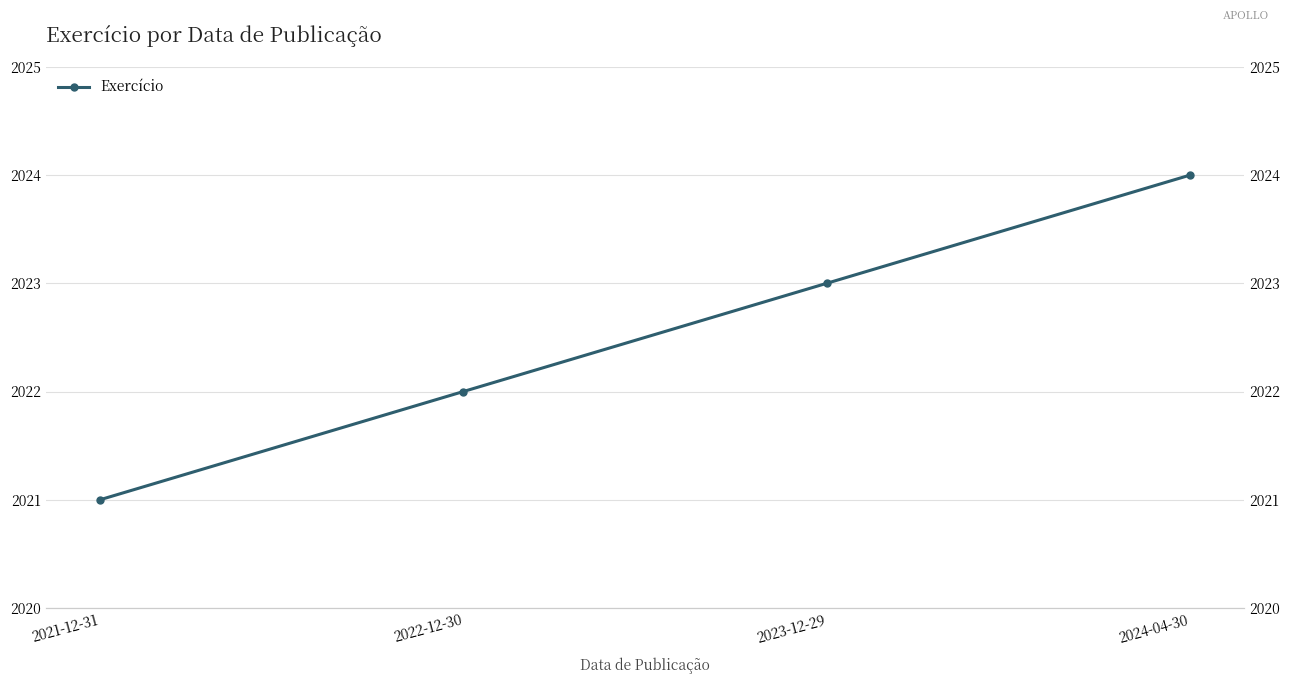

What value does the data have at 2021-12-31?

2021